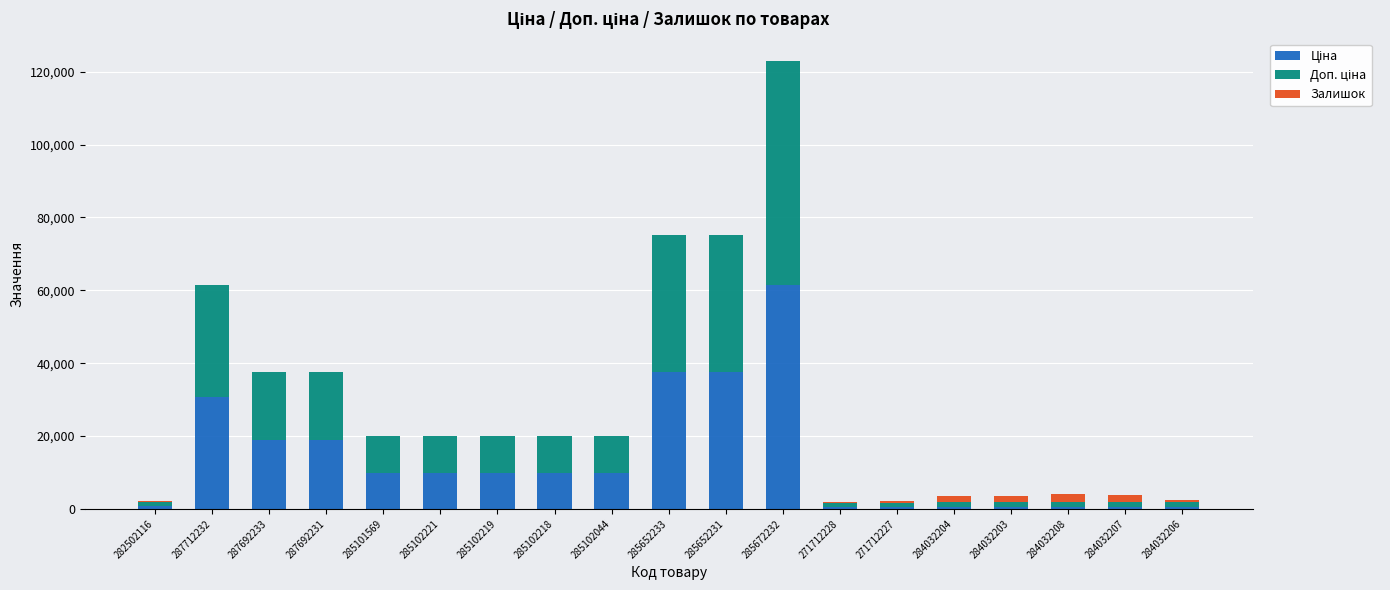

At which category is the sum across all series the highest?

285672232